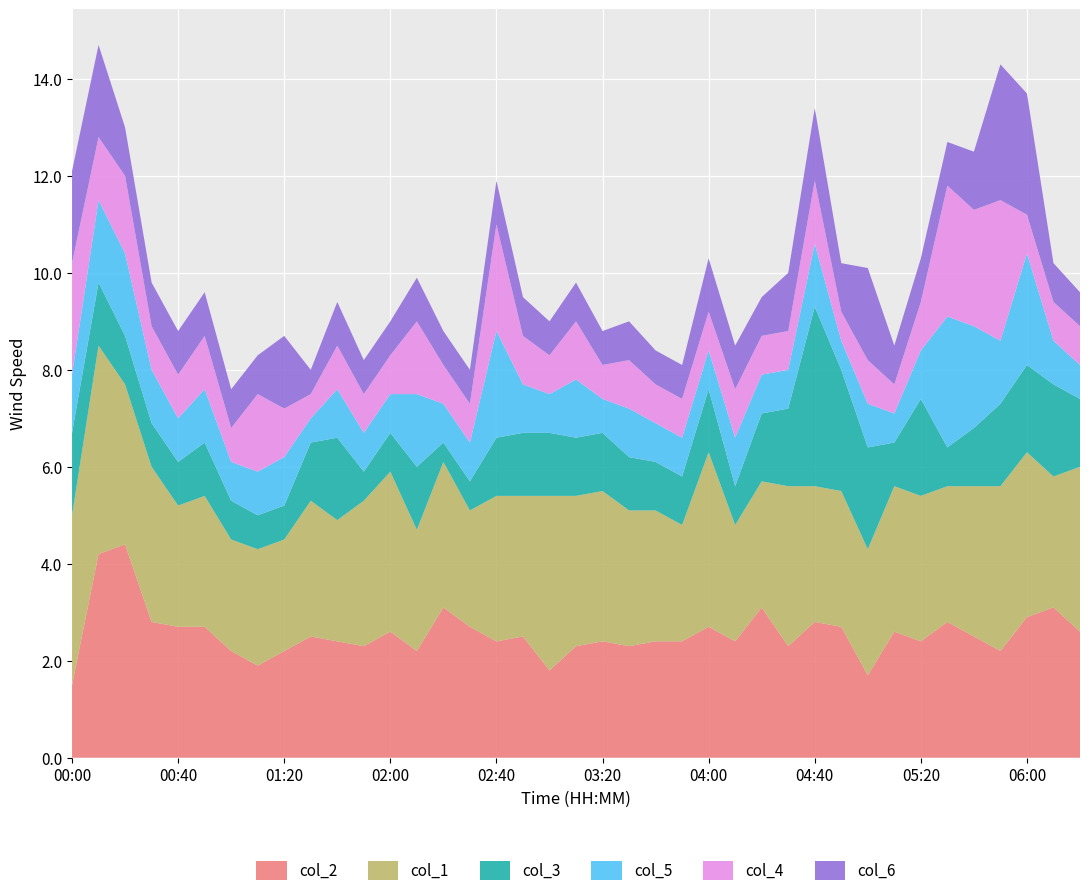

Reading left to right, what are all the values shown in this chart?

col_2: 1.5	4.2	4.4	2.8	2.7	2.7	2.2	1.9	2.2	2.5	2.4	2.3	2.6	2.2	3.1	2.7	2.4	2.5	1.8	2.3	2.4	2.3	2.4	2.4	2.7	2.4	3.1	2.3	2.8	2.7	1.7	2.6	2.4	2.8	2.5	2.2	2.9	3.1	2.6
col_1: 3.5	4.3	3.3	3.2	2.5	2.7	2.3	2.4	2.3	2.8	2.5	3.0	3.3	2.5	3.0	2.4	3.0	2.9	3.6	3.1	3.1	2.8	2.7	2.4	3.6	2.4	2.6	3.3	2.8	2.8	2.6	3.0	3.0	2.8	3.1	3.4	3.4	2.7	3.4
col_3: 1.7	1.3	1.0	0.9	0.9	1.1	0.8	0.7	0.7	1.2	1.7	0.6	0.8	1.3	0.4	0.6	1.2	1.3	1.3	1.2	1.2	1.1	1.0	1.0	1.3	0.8	1.4	1.6	3.7	2.5	2.1	0.9	2.0	0.8	1.2	1.7	1.8	1.9	1.4
col_5: 1.2	1.7	1.7	1.1	0.9	1.1	0.8	0.9	1.0	0.5	1.0	0.8	0.8	1.5	0.8	0.8	2.2	1.0	0.8	1.2	0.7	1.0	0.8	0.8	0.8	1.0	0.8	0.8	1.3	0.6	0.9	0.6	1.0	2.7	2.1	1.3	2.3	0.9	0.7
col_4: 2.3	1.3	1.6	0.9	0.9	1.1	0.7	1.6	1.0	0.5	0.9	0.8	0.8	1.5	0.8	0.8	2.2	1.0	0.8	1.2	0.7	1.0	0.8	0.8	0.8	1.0	0.8	0.8	1.3	0.6	0.9	0.6	1.0	2.7	2.4	2.9	0.8	0.8	0.8
col_6: 1.9	1.9	1.0	0.9	0.9	0.9	0.8	0.8	1.5	0.5	0.9	0.7	0.7	0.9	0.7	0.7	0.9	0.8	0.7	0.8	0.7	0.8	0.7	0.7	1.1	0.9	0.8	1.2	1.5	1.0	1.9	0.8	0.9	0.9	1.2	2.8	2.5	0.8	0.7